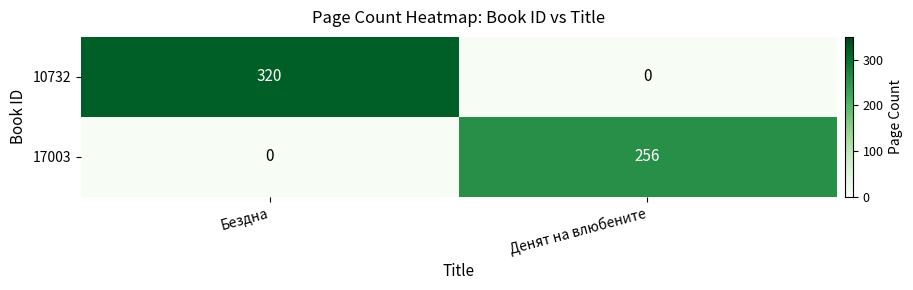

What is the average value of the 10732 series?

160